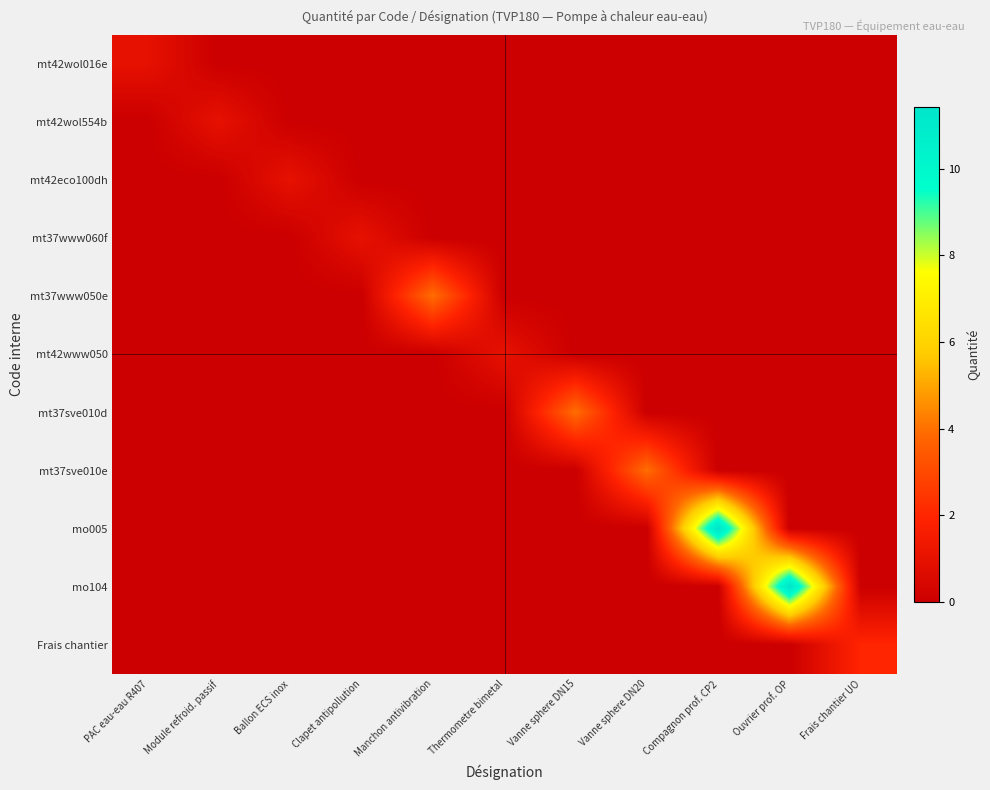

Between Compagnon prof. CP2 and Frais chantier UO, which is larger?

Compagnon prof. CP2